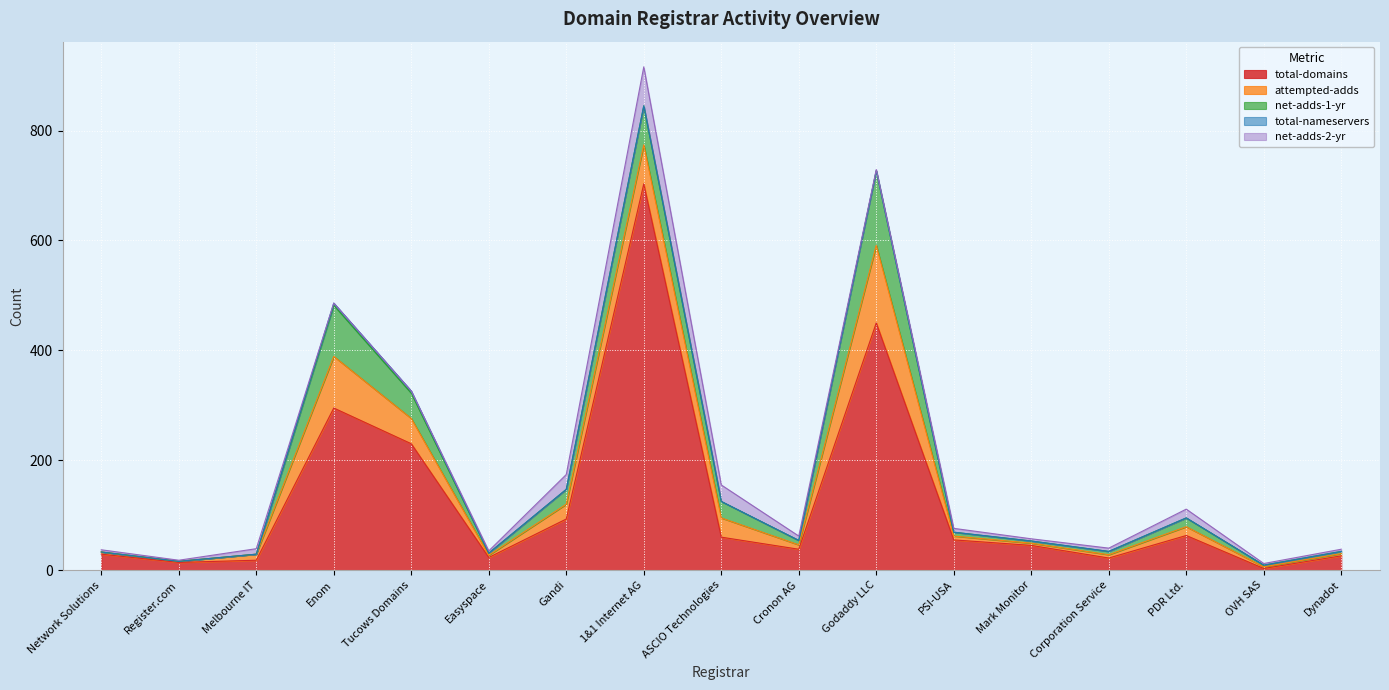

What is the maximum value for total-nameservers?

4